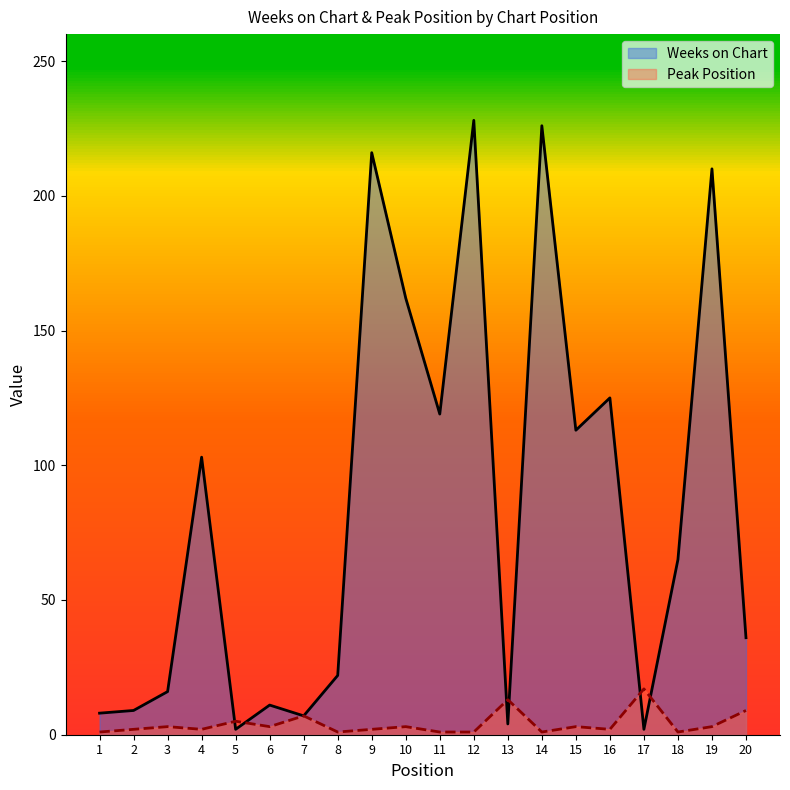

What is the difference between the maximum and minimum values in the Weeks on Chart series?

226